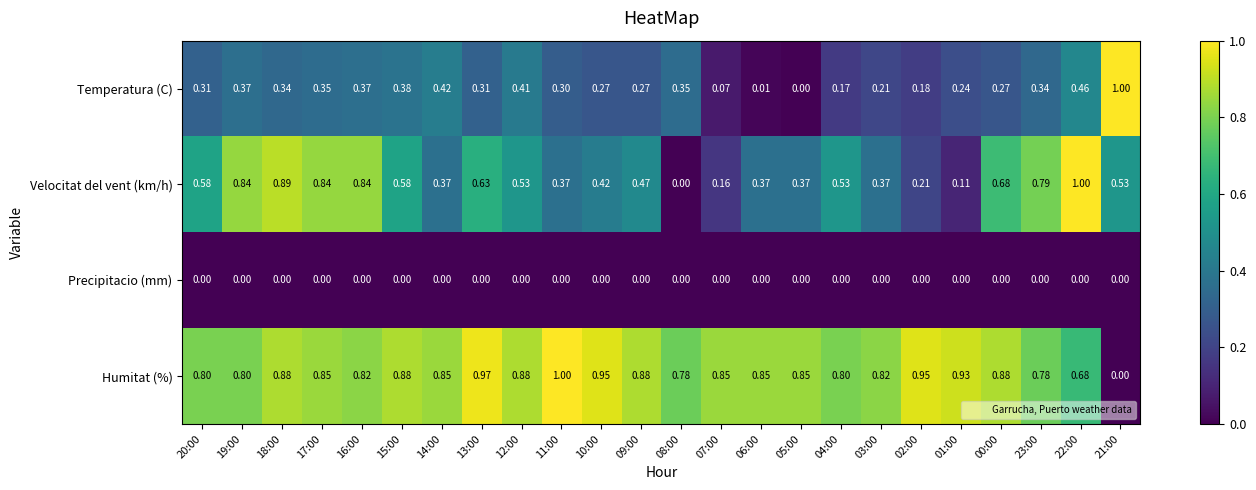

Which series has the largest total across all categories?

Humitat (%)